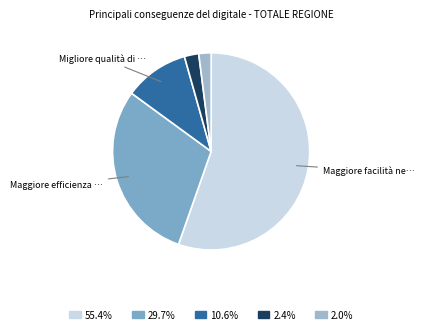

Is there any slice that represents more than half of the pie?

Yes